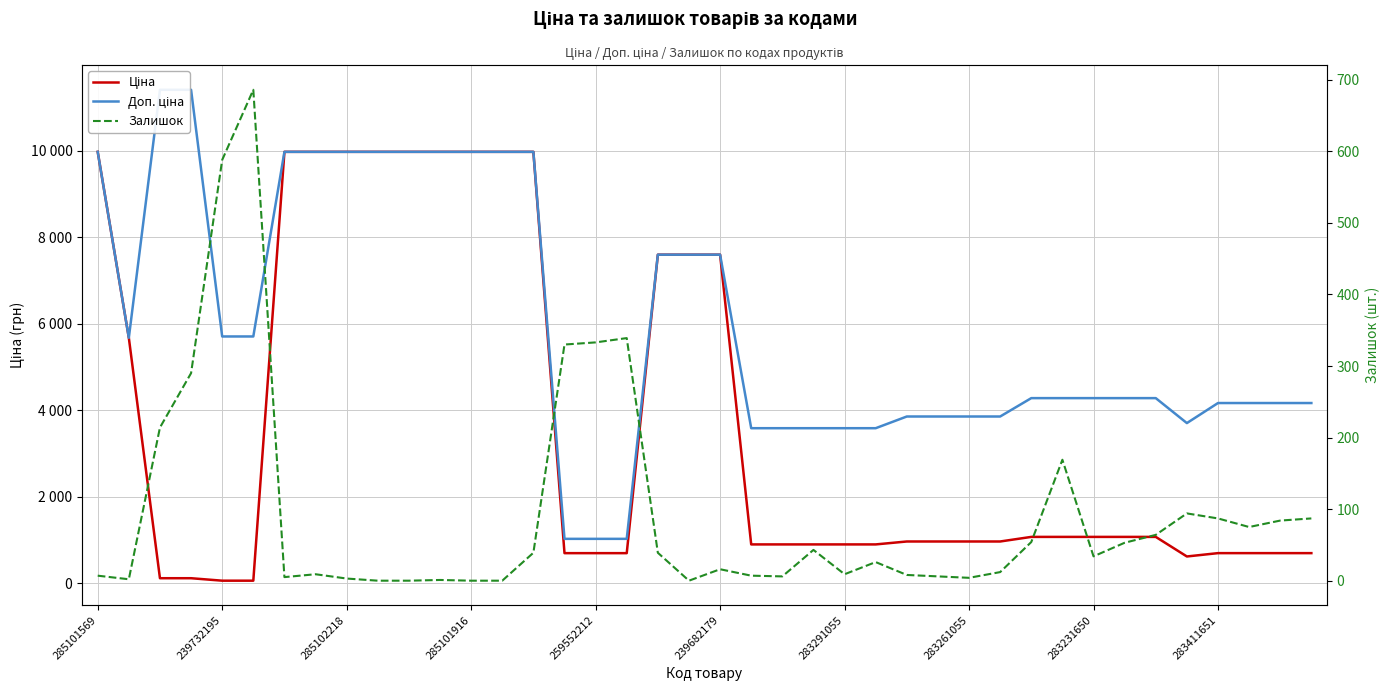

Which series has the largest total across all categories?

Доп. ціна